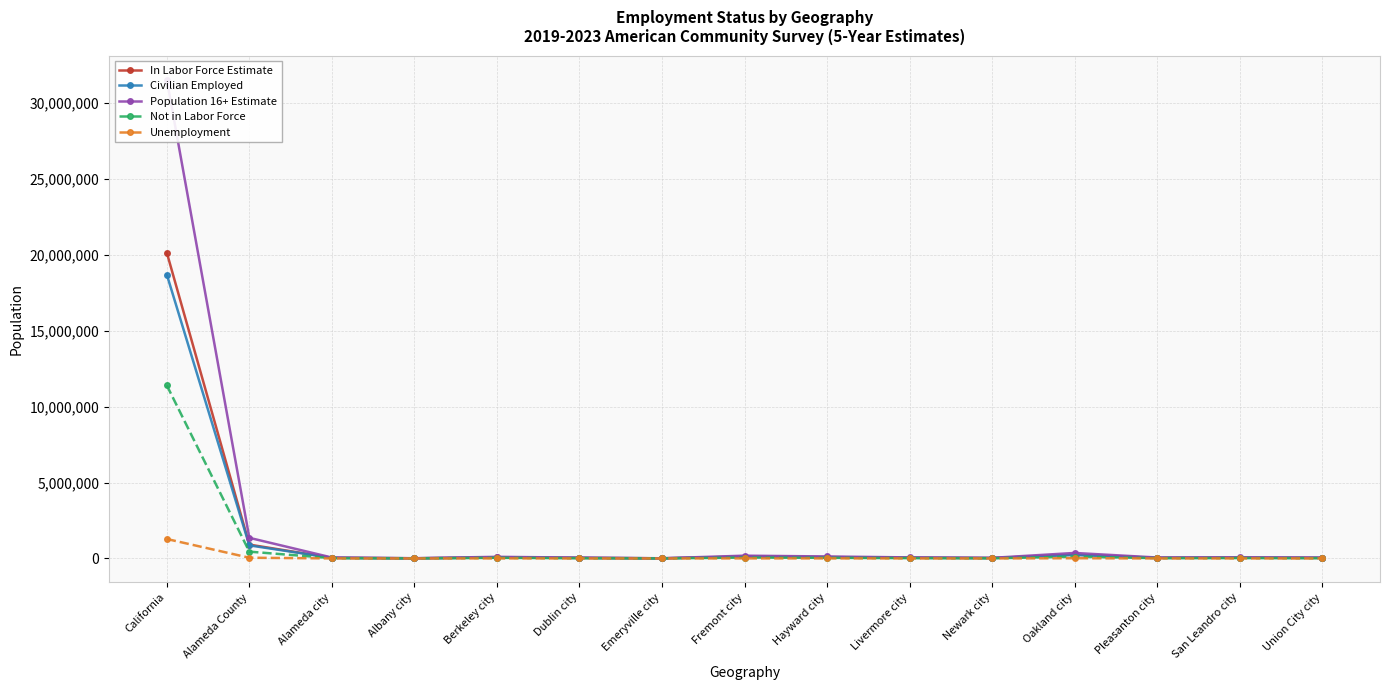

What is the label of the 6th point from the right?

Livermore city